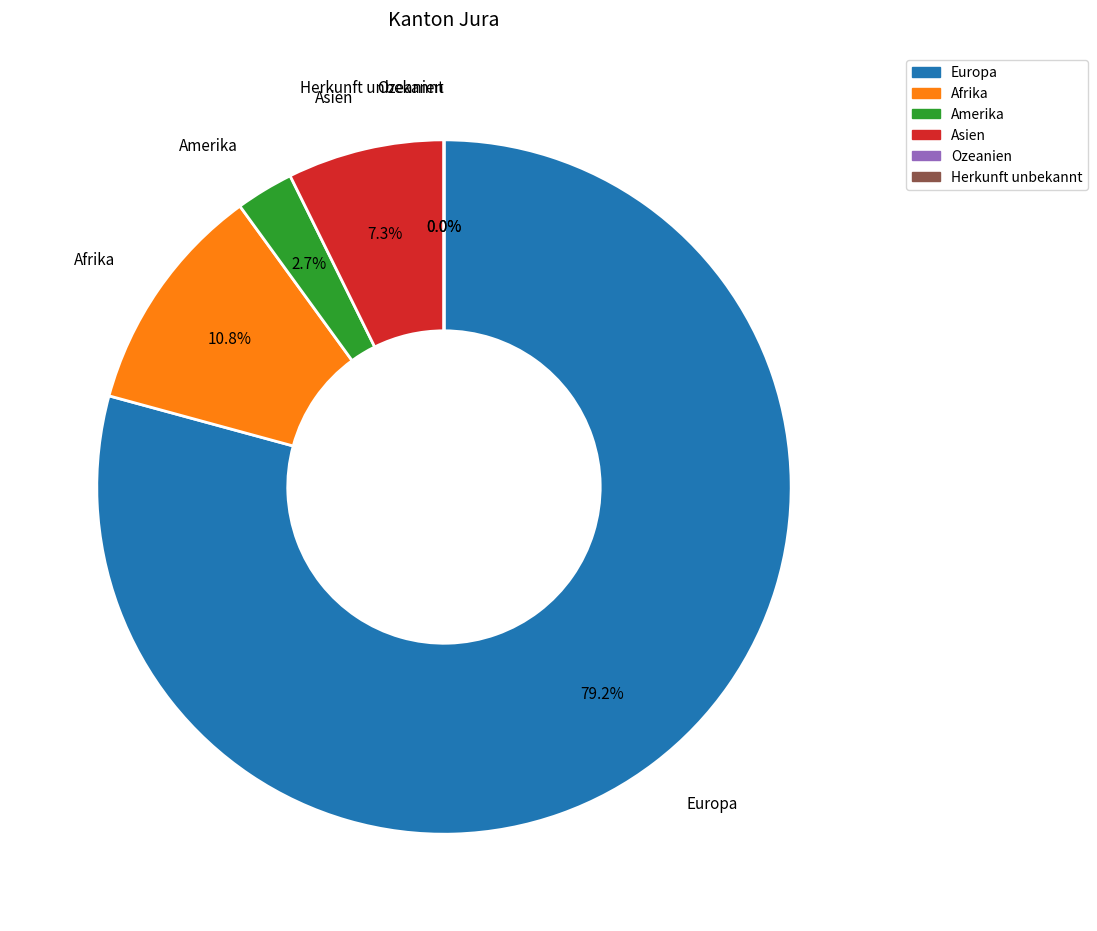

Which has a higher value, Asien or Ozeanien?

Asien